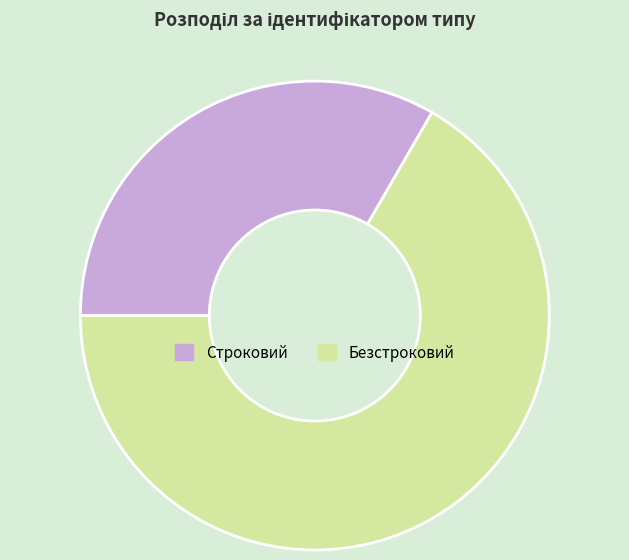

The Строковий slice represents 33% of the pie. True or false?

True